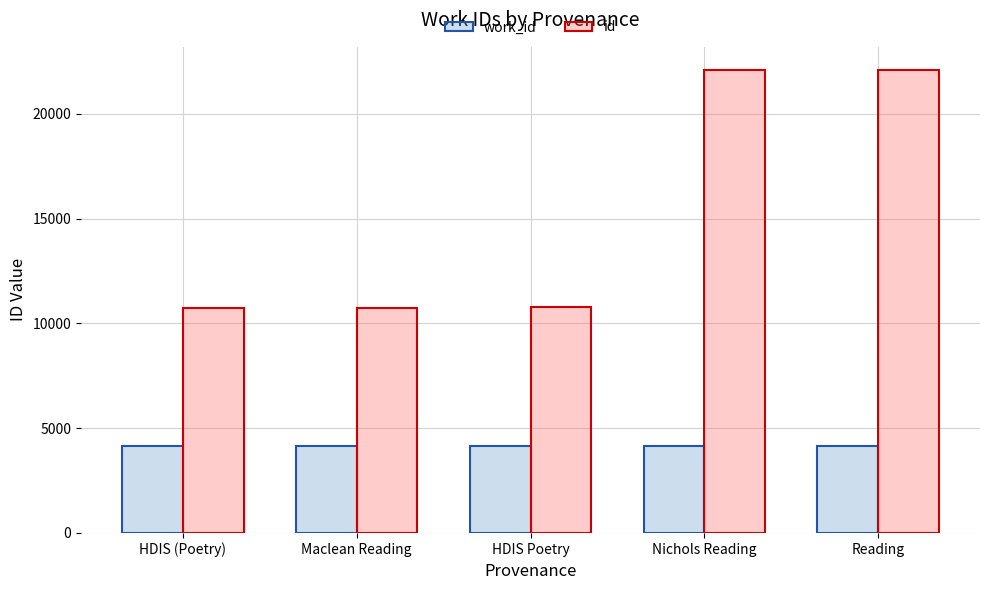

What is the average value of the id series?

15295